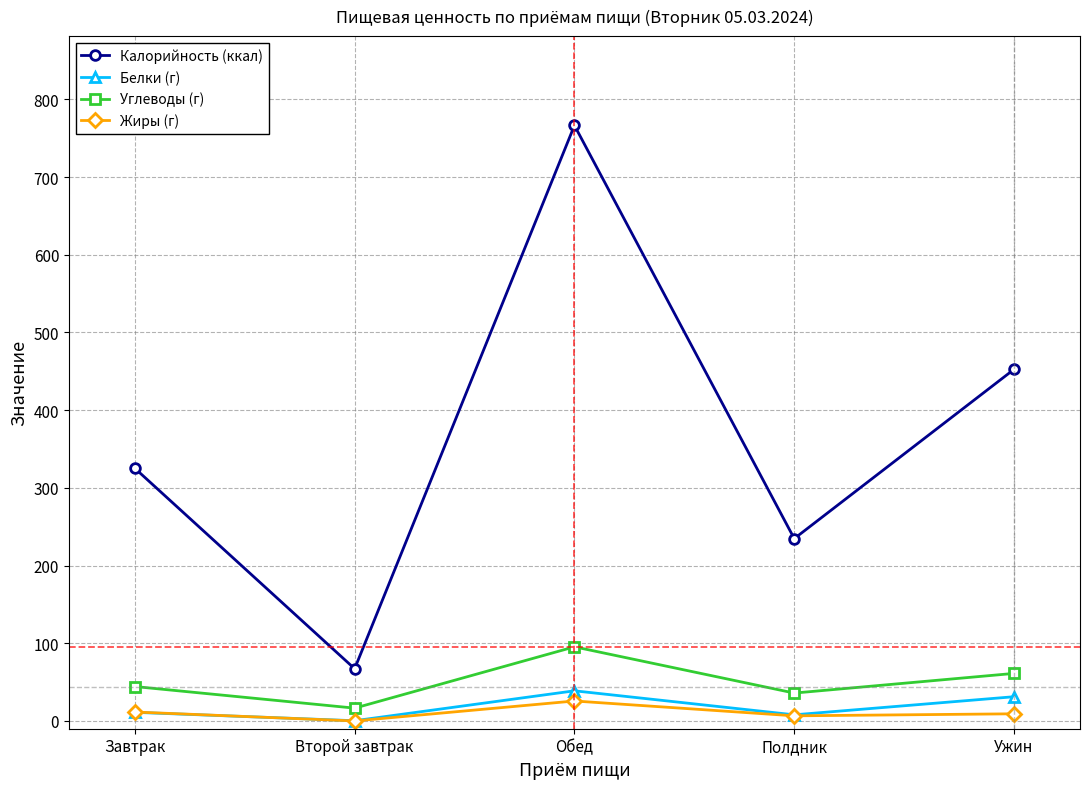

Which series changed the most between Обед and Полдник?

Калорийность (ккал)